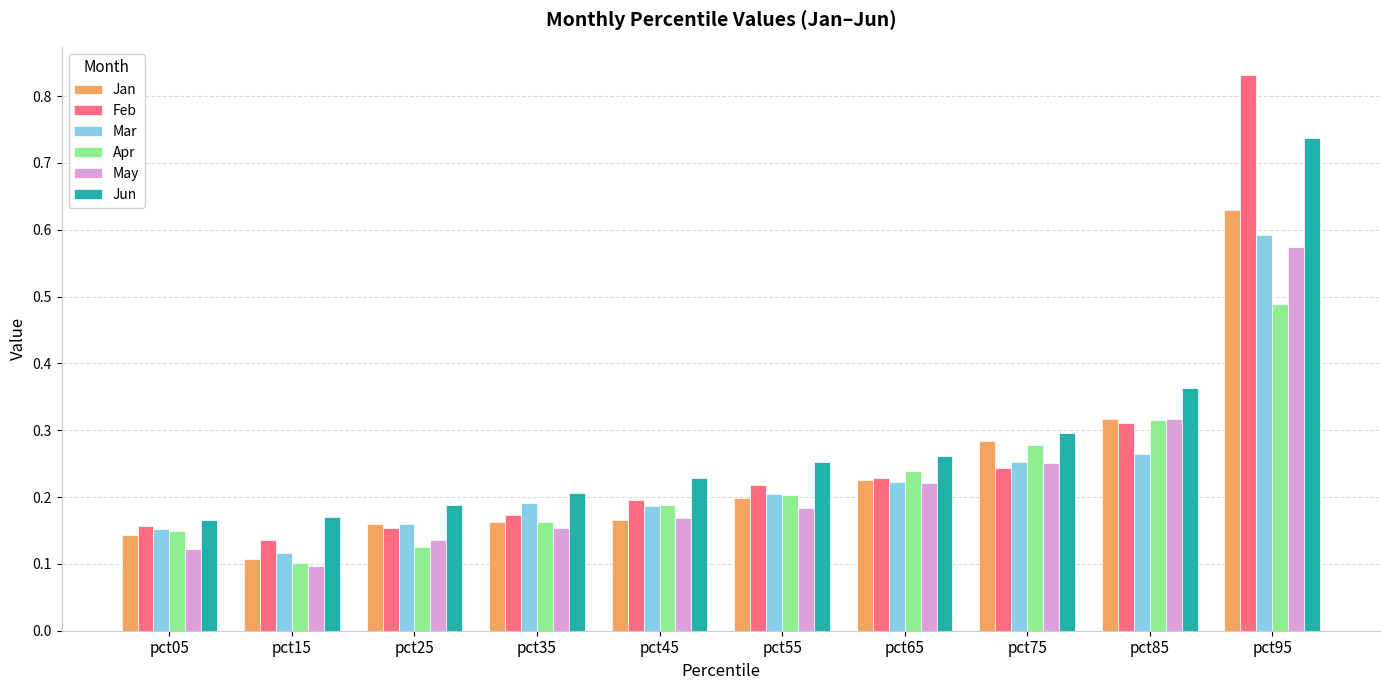

Which series has the widest spread of values?

Feb